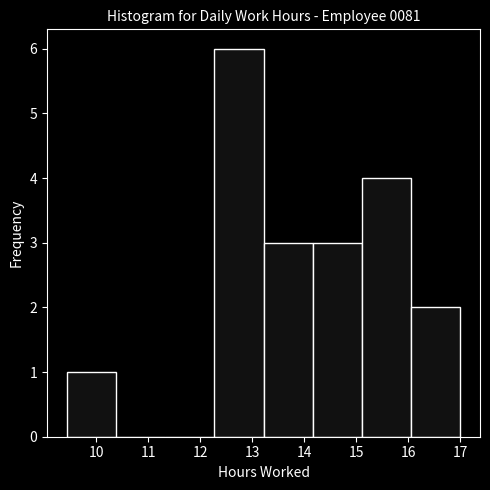

Over which range of the x-axis is the bar tallest?

12.3 to 13.2